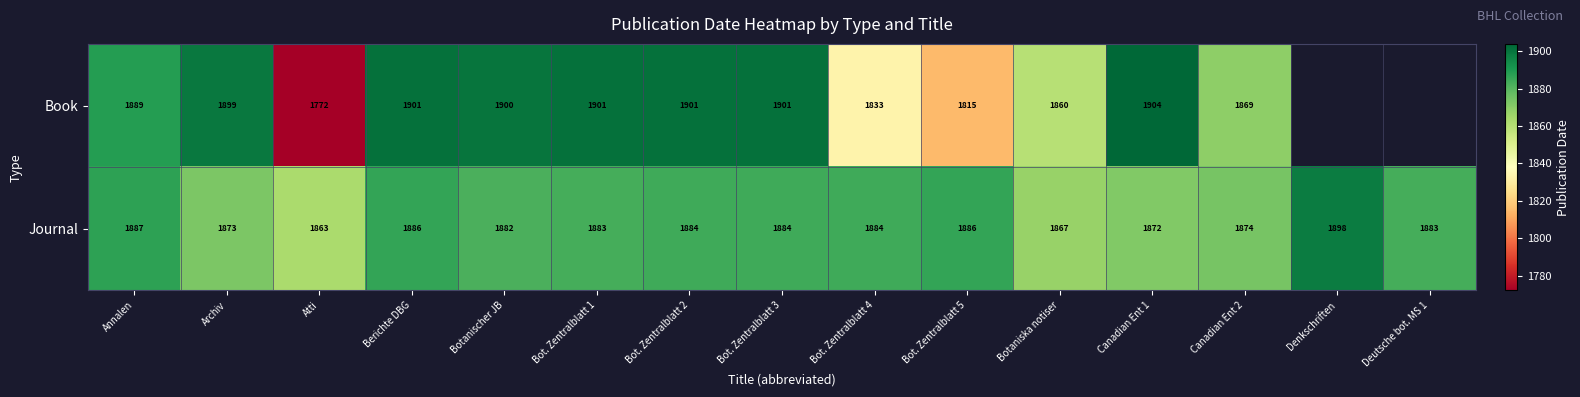

Count the number of data series in this chart.

2